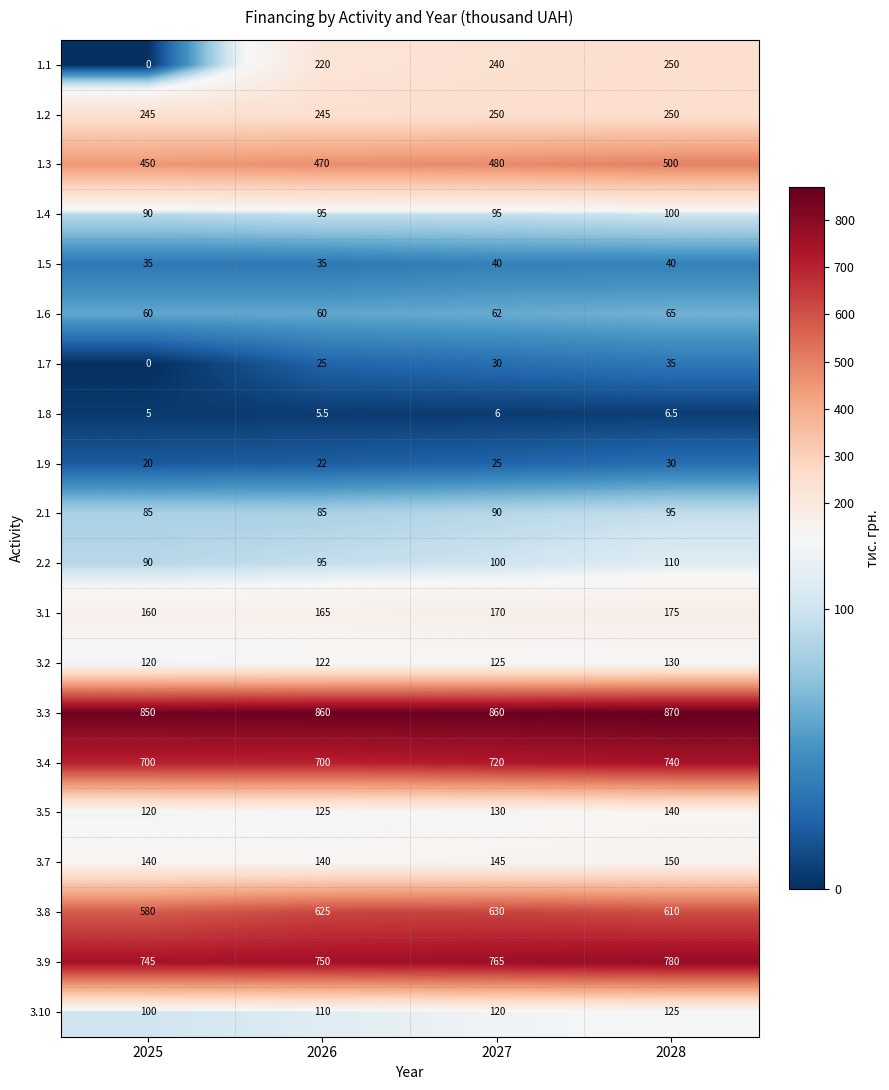

What is the difference between the highest and lowest values at 2027?

854.0